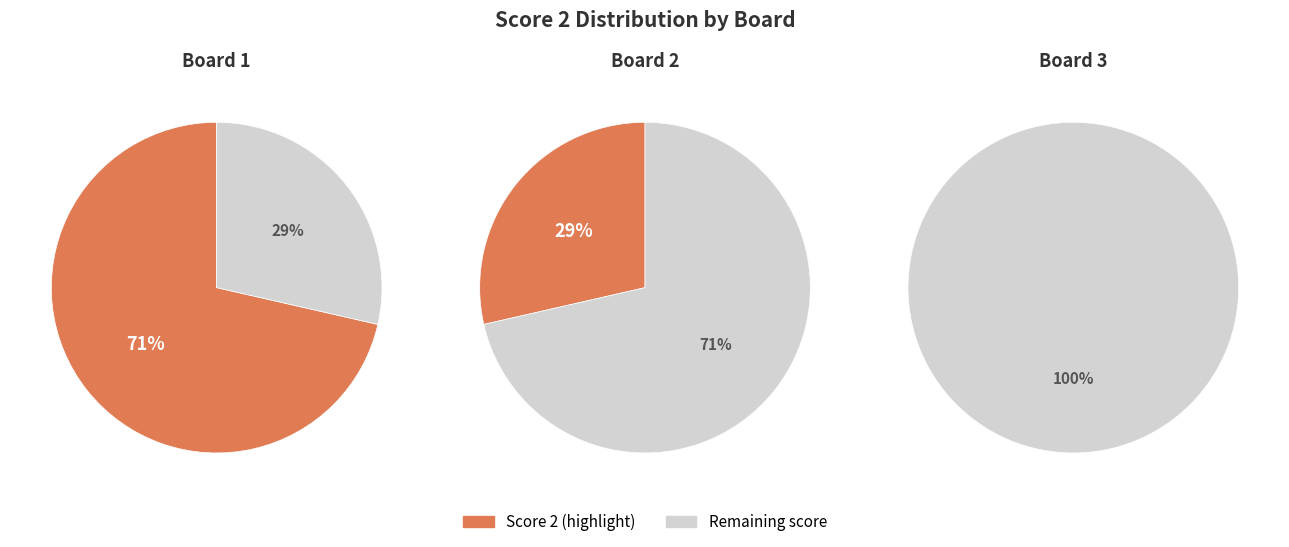

What percentage is the 1 slice, to the nearest percent?

71%